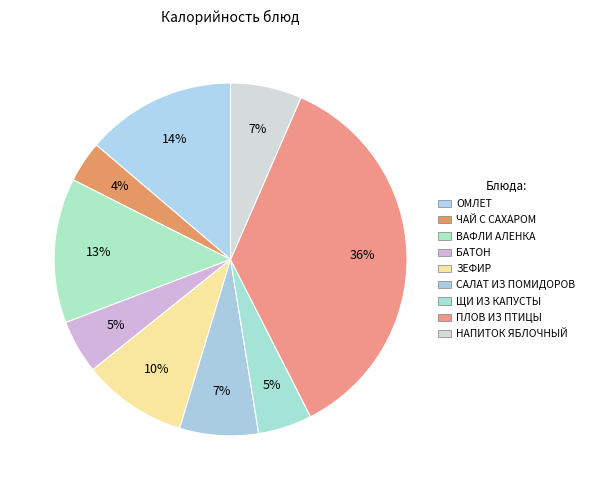

How many segments does this pie chart have?

9